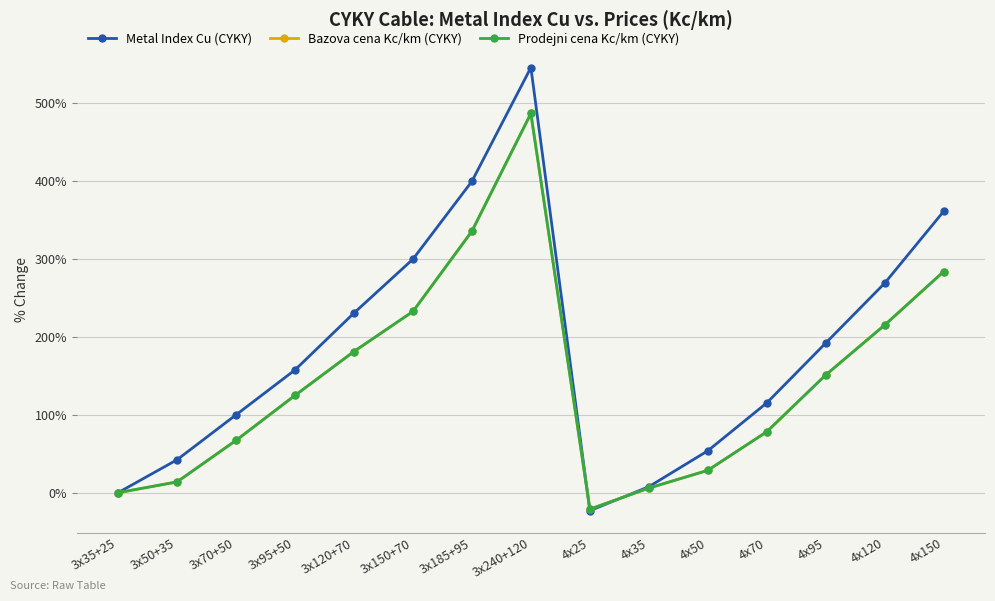

Does the chart have visible grid lines?

Yes